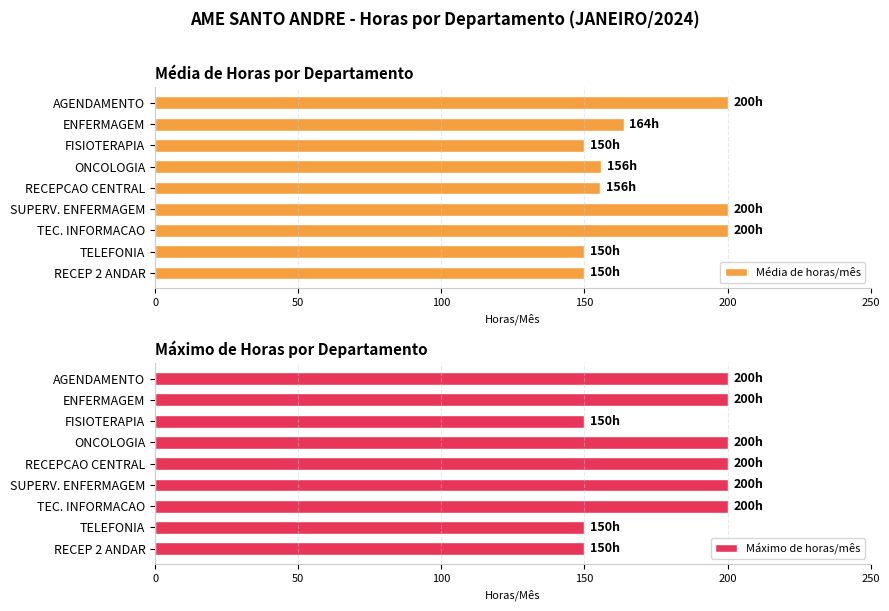

List the labels in order of Média de horas/mês value, smallest first.

100, 7, 8, 200, 150, 50, 0, 250, 6